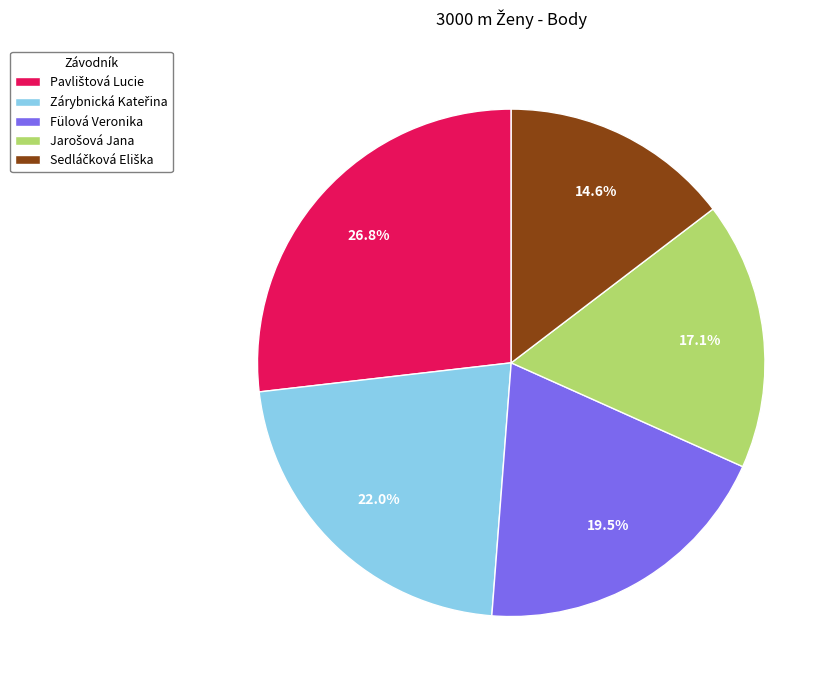

Does any single category account for the majority?

No